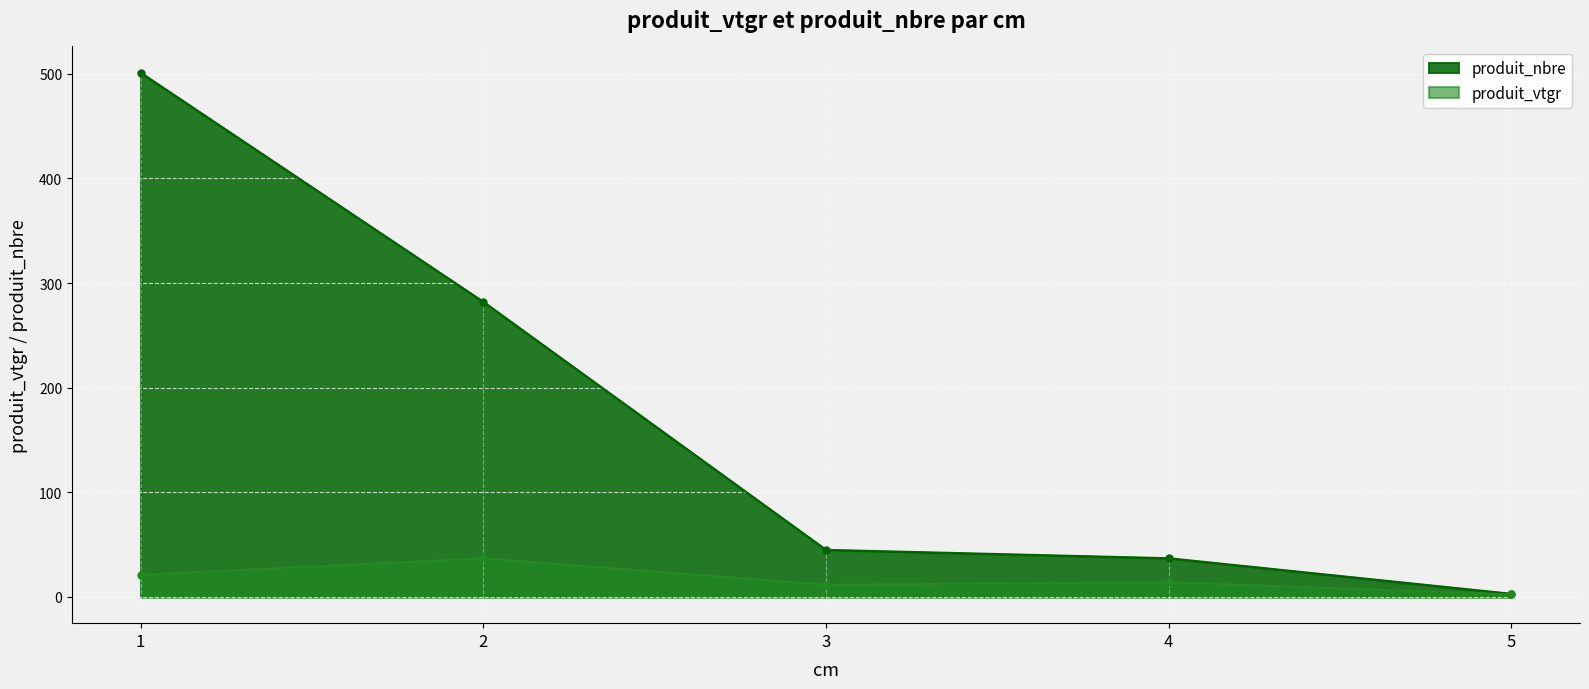

Which series has the largest total across all categories?

produit_nbre